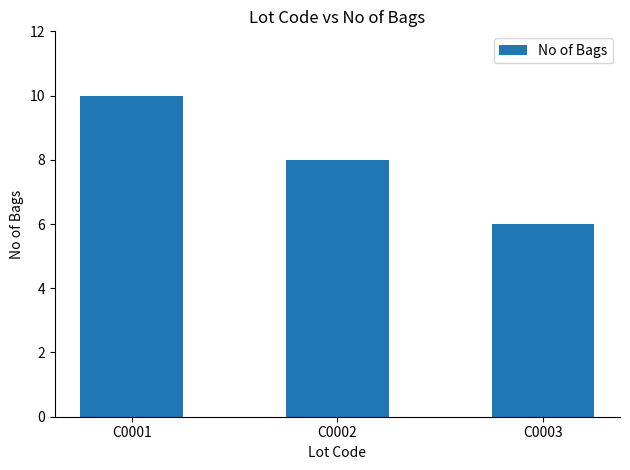

Read the value at C0001.

10